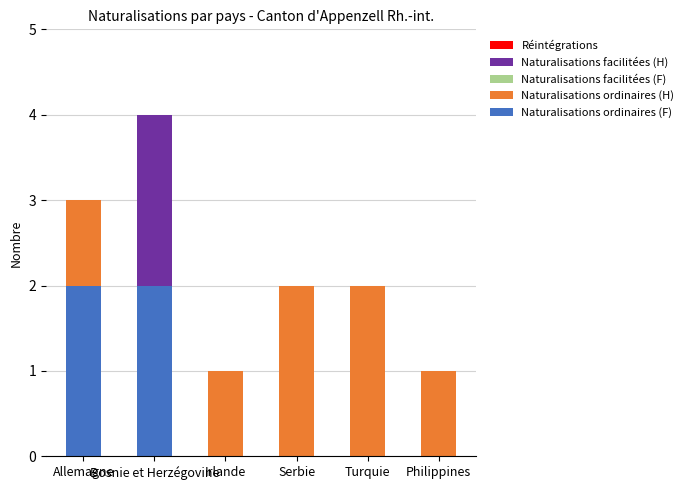

What is the sum of all Naturalisations ordinaires (F) values?

4